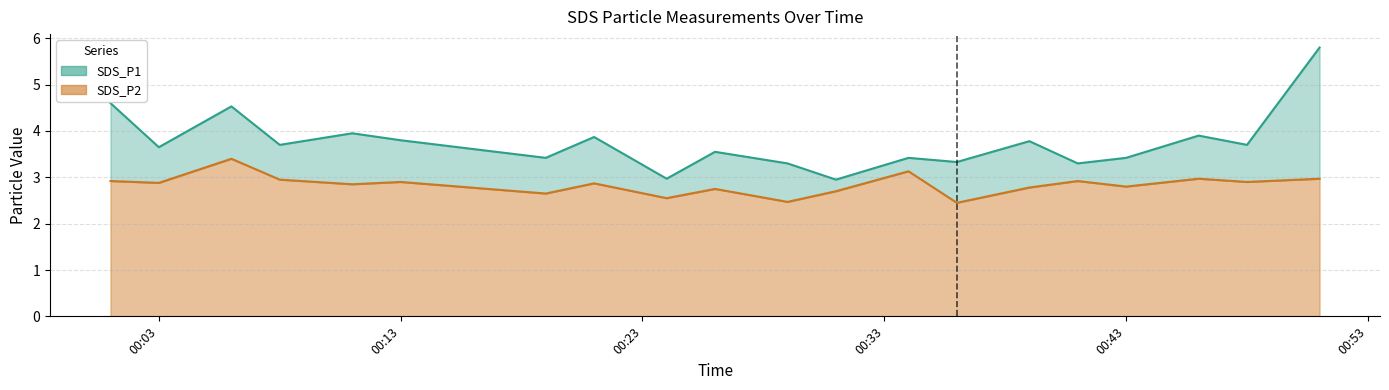

At 2022/01/13 00:19, list the series in order from smallest to largest.

SDS_P2, SDS_P1